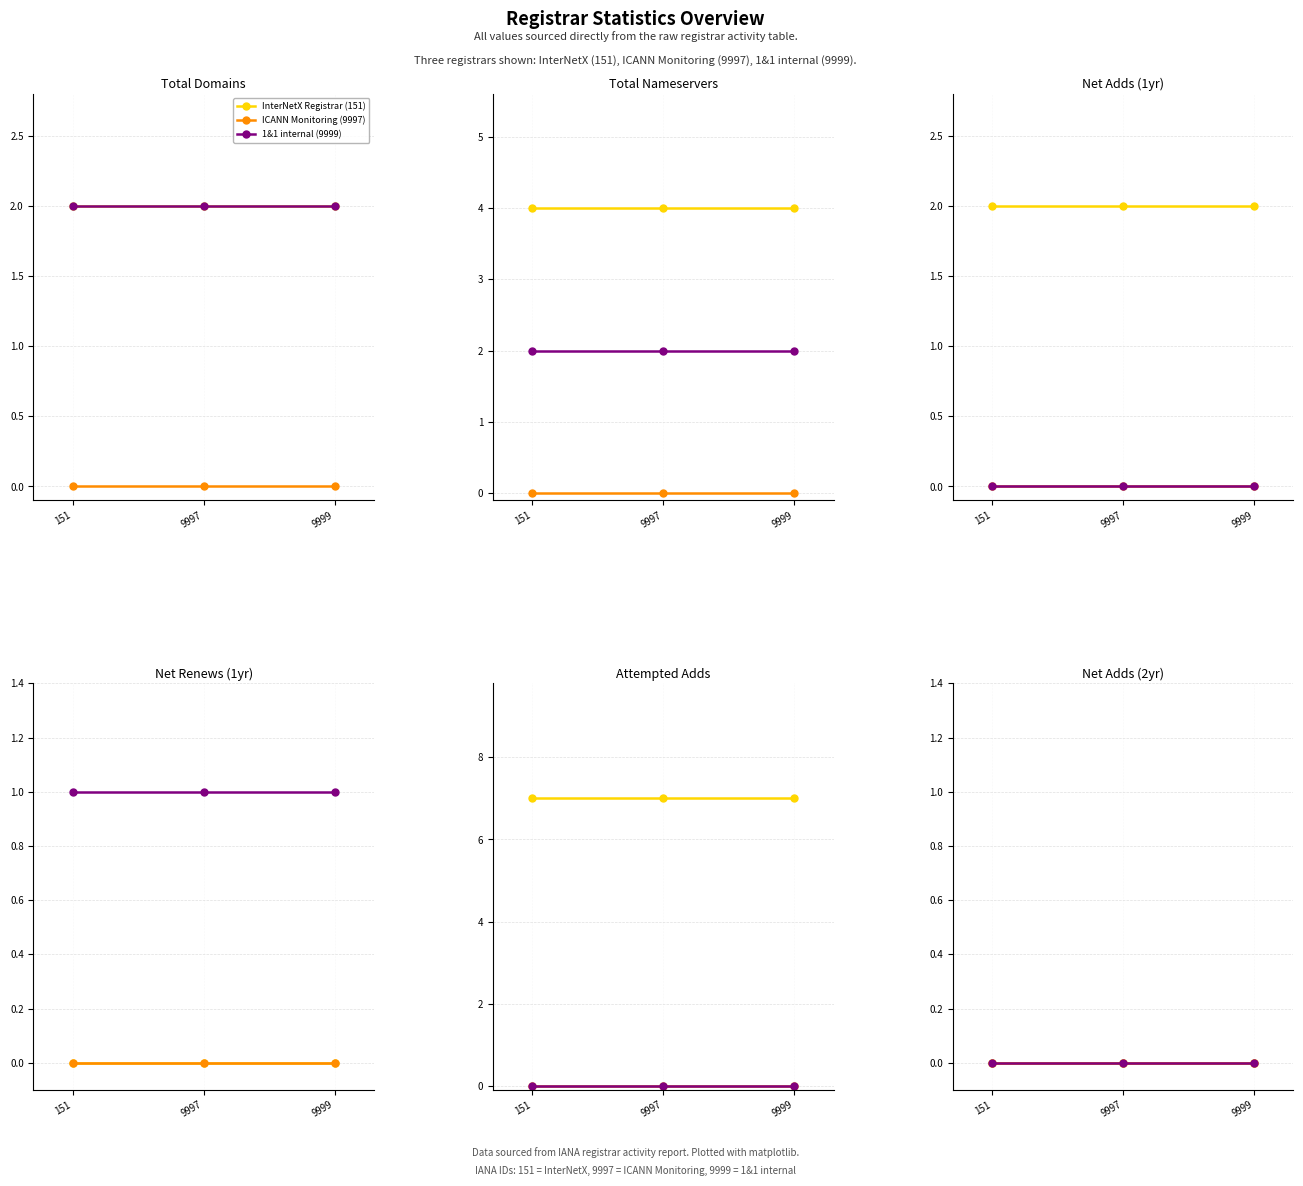

The value of net-adds-1-yr at 1&1 internal (9999) is -1. True or false?

False